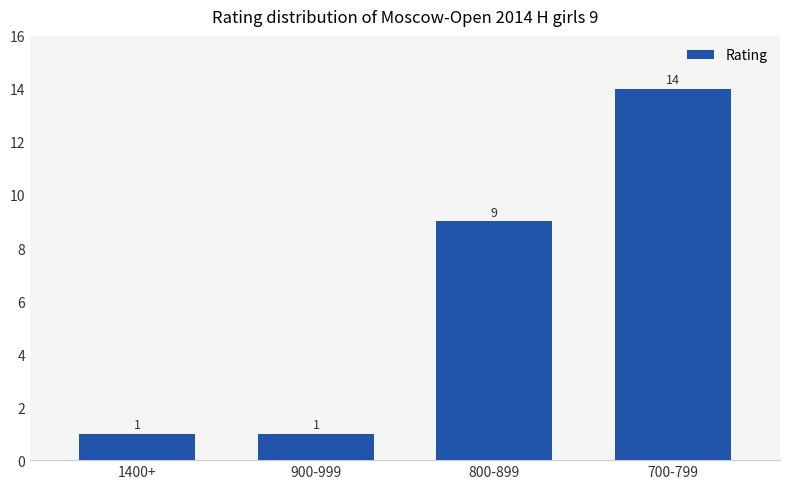

Reading left to right, extract all data points from this chart.

1400+=1	900-999=1	800-899=9	700-799=14